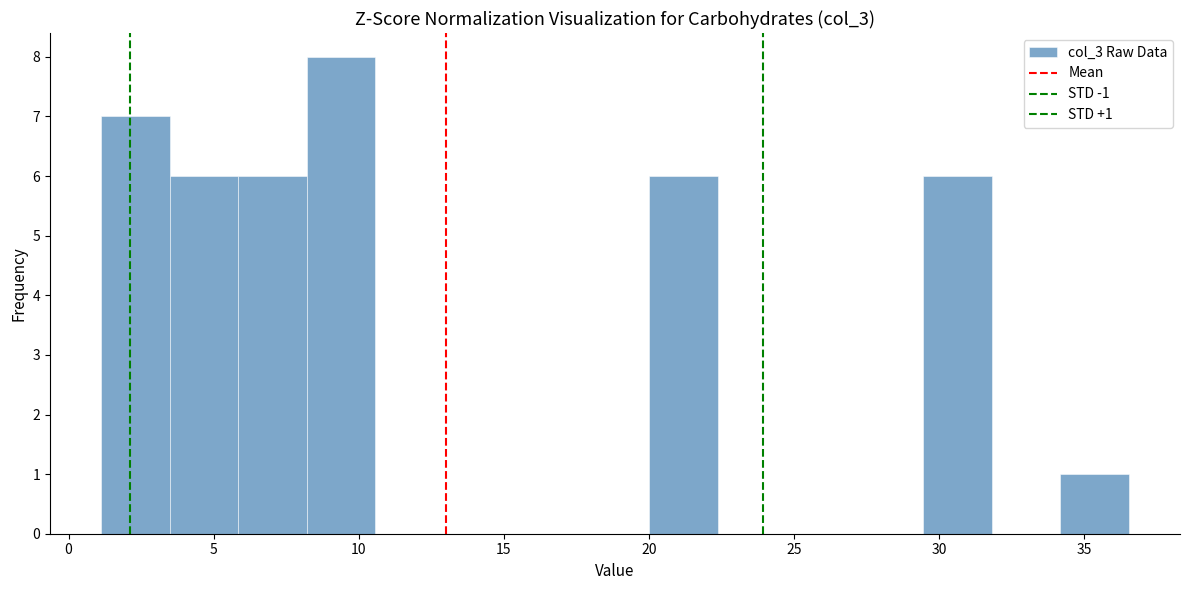

Over which range of the x-axis is the bar tallest?

8.0 to 10.5